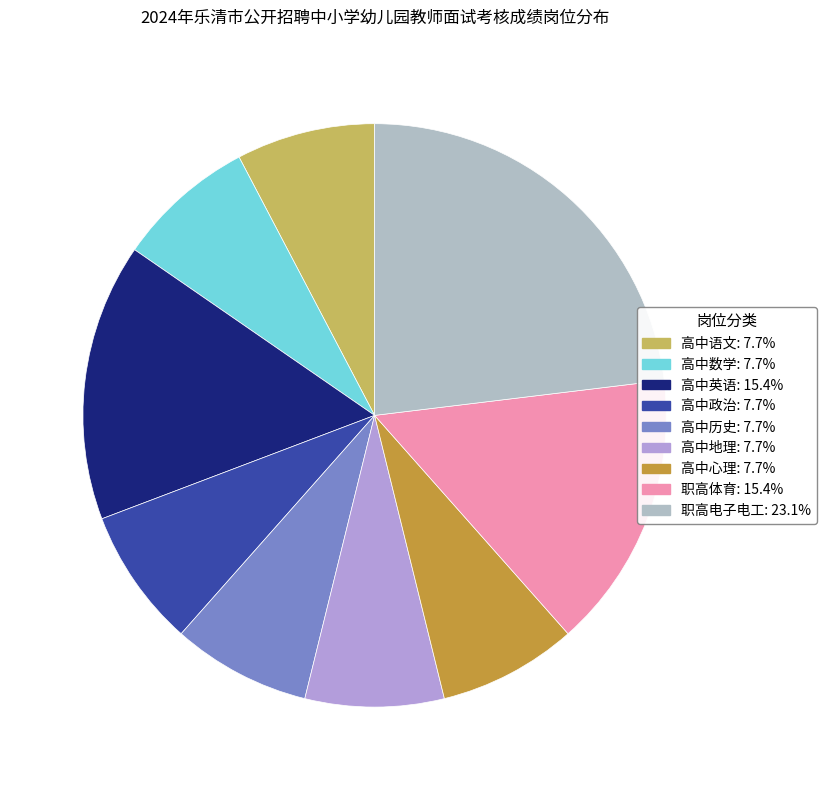

Is there any slice that represents more than half of the pie?

No